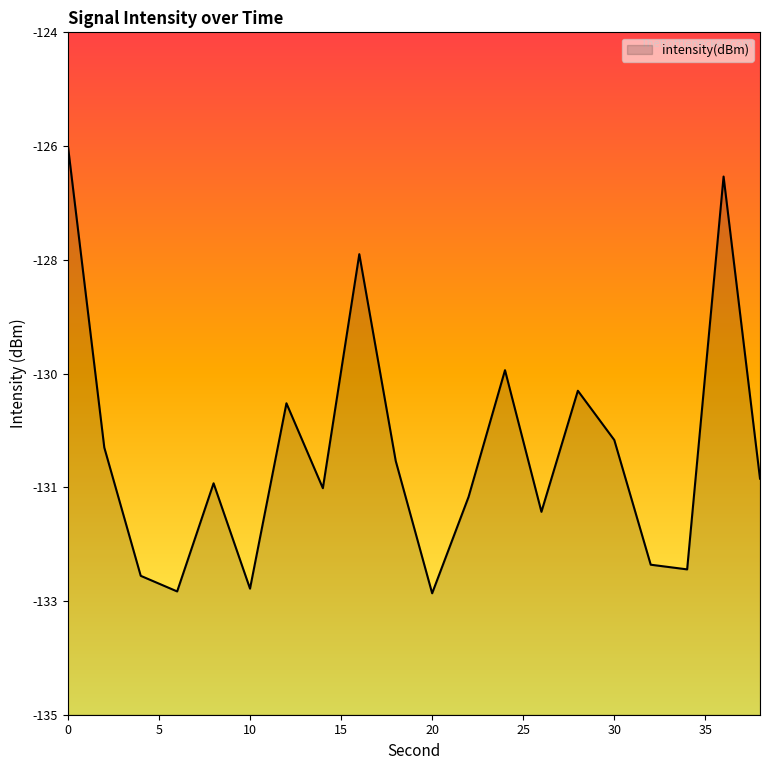

Which category has the lowest value across all series?

20